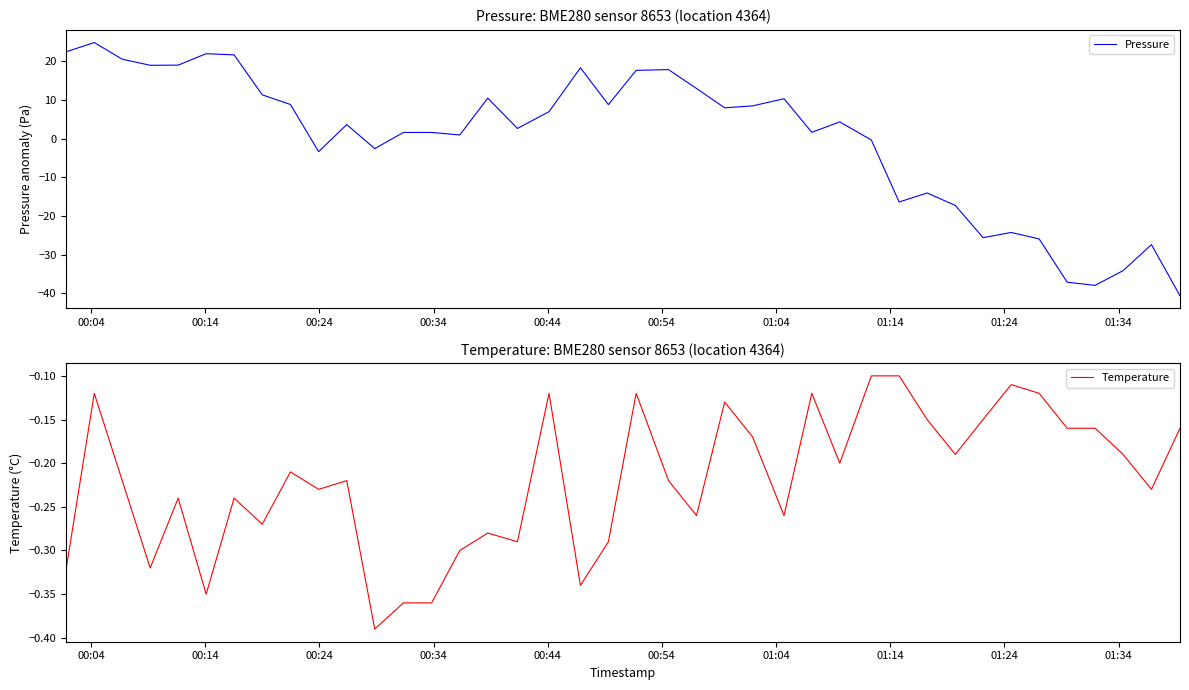

What is the maximum value for Pressure?

24.9